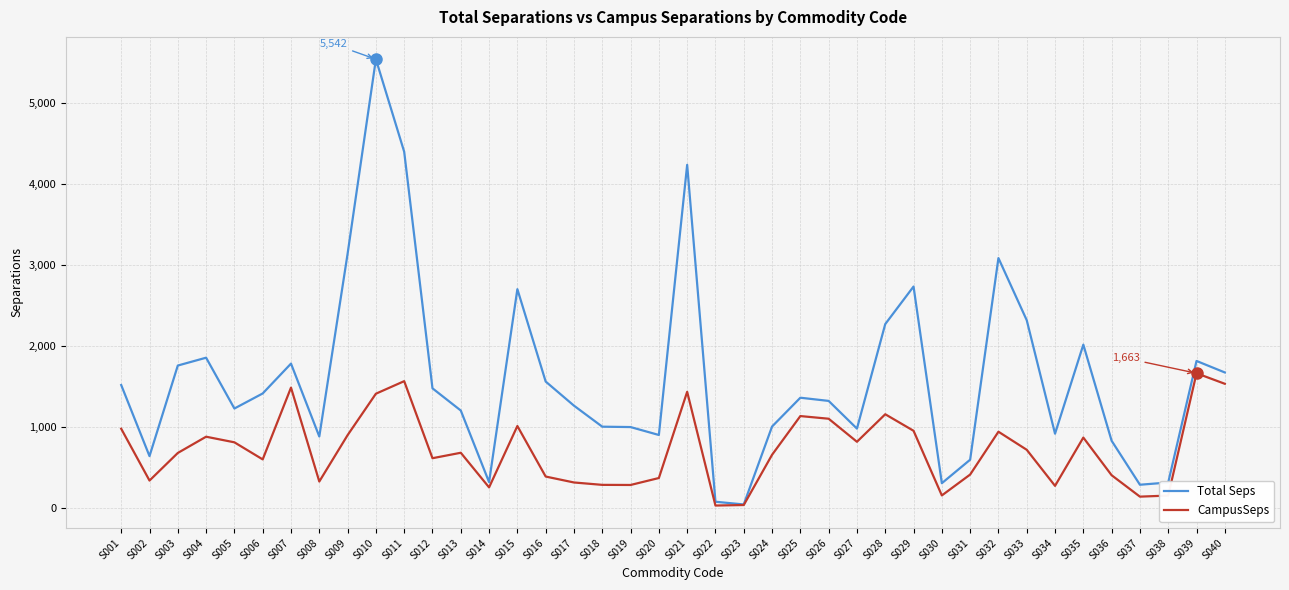

What is the spread (max minus min) of values at S020?

531.5